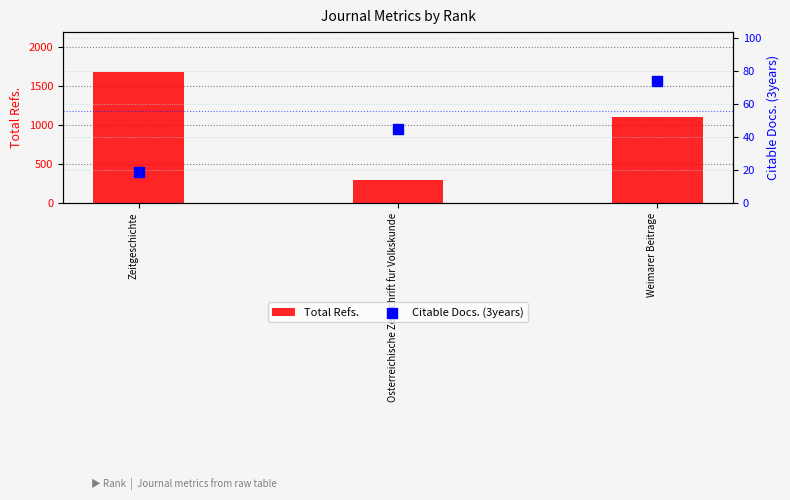

At which category is the sum across all series the highest?

Zeitgeschichte